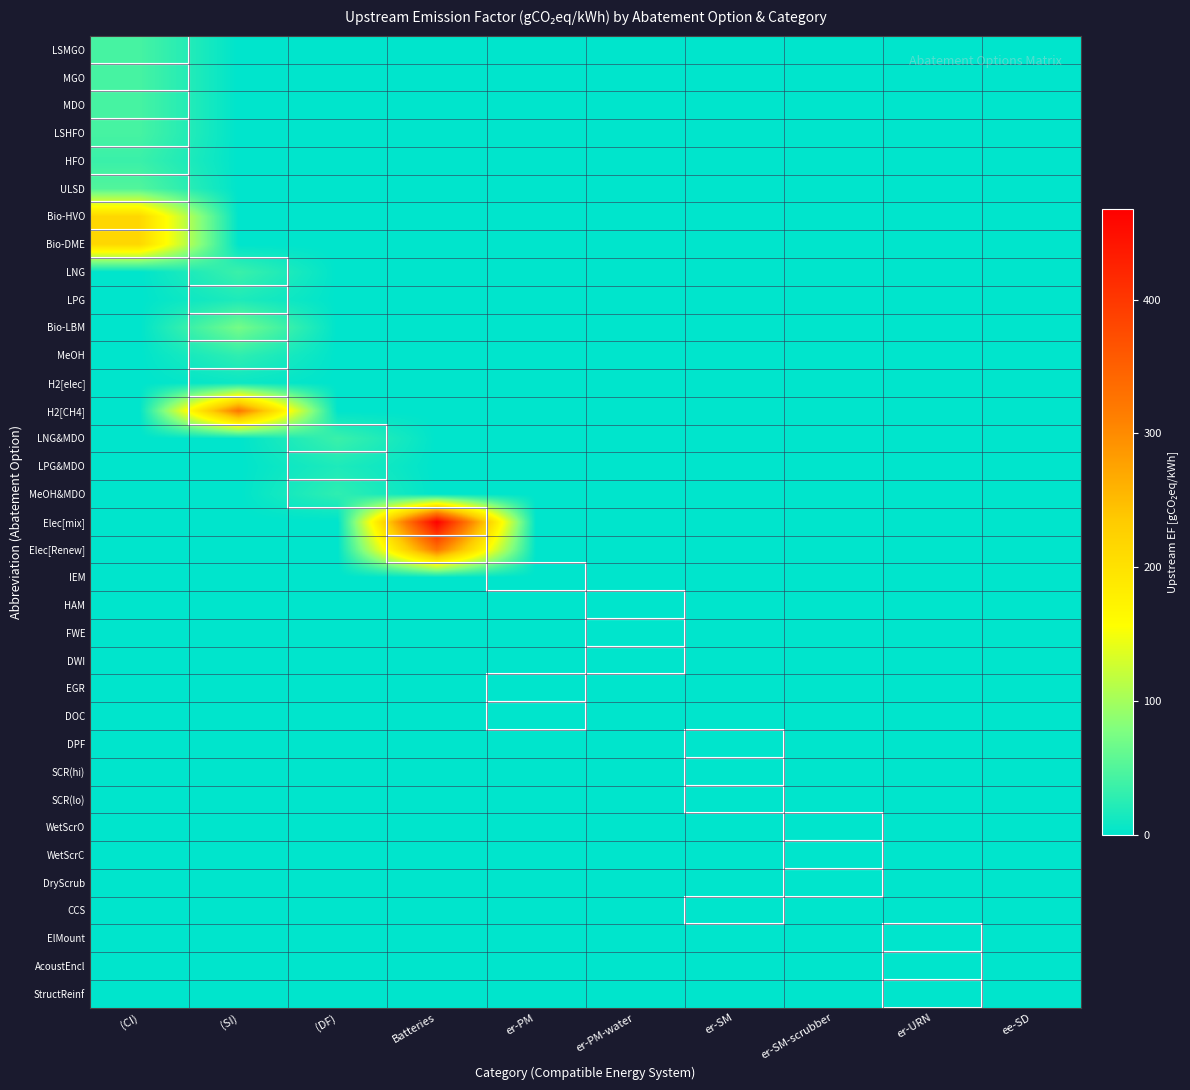

How many data points does each series have?

10